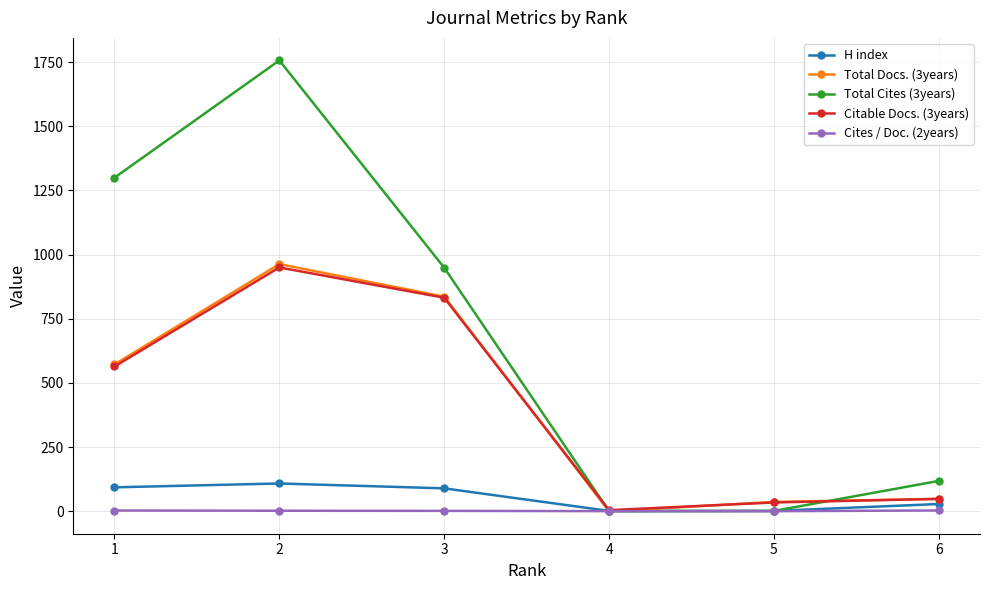

Between 1 and 4, which series saw the biggest shift?

Total Cites (3years)